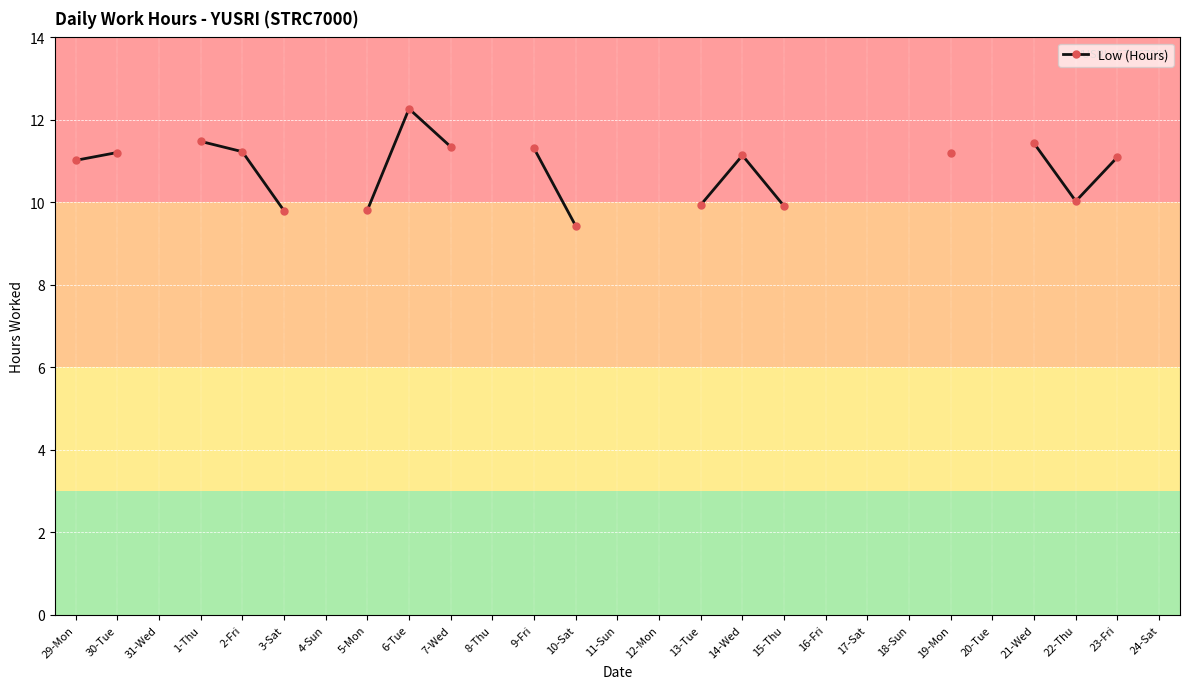

Which has a higher value, 30-Tue or 9-Fri?

9-Fri